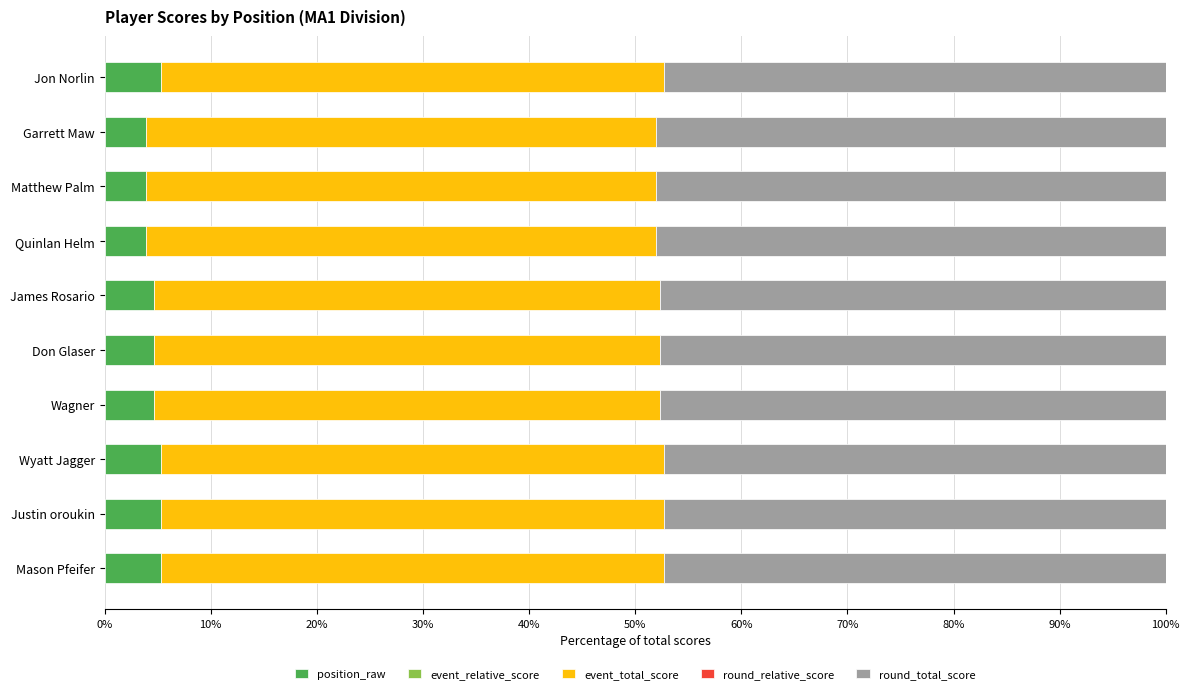

Is it true that position_raw equals 5.3 at Jon Norlin?

True